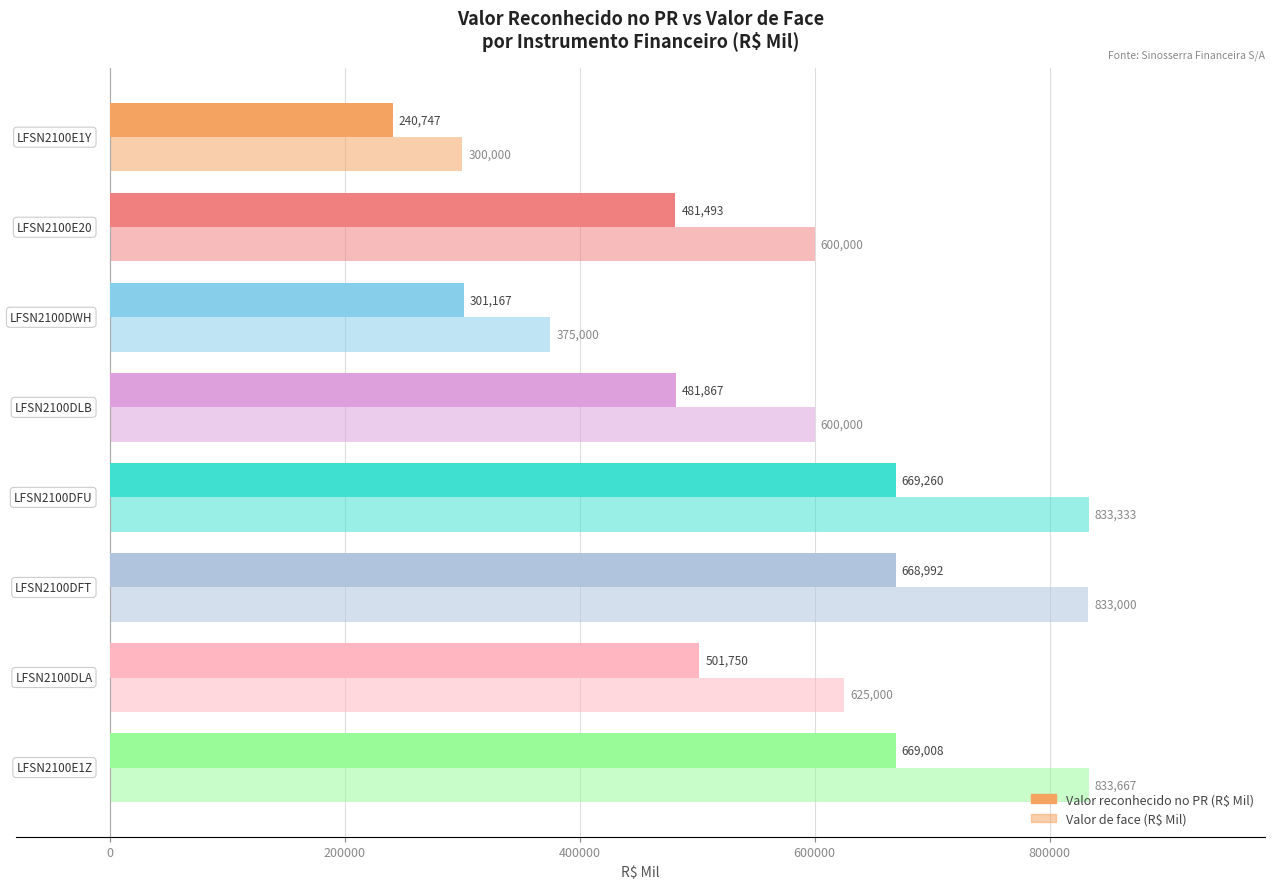

Count the number of categories in the chart.

8